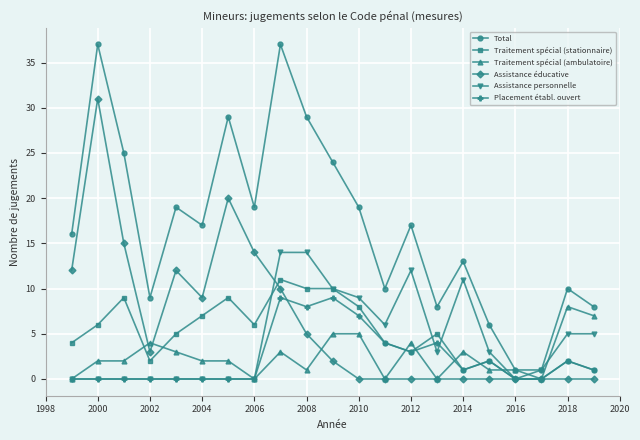

Which series has the largest total across all categories?

Total